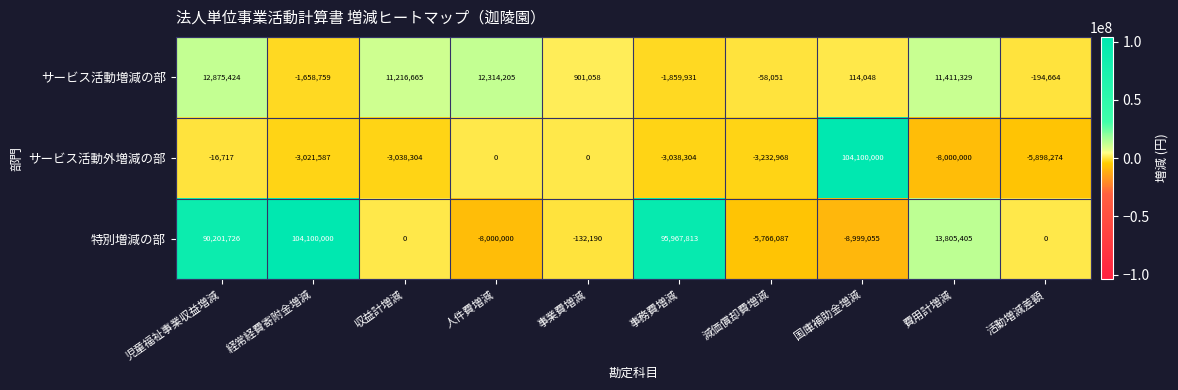

At which label is 特別増減の部 closest to 47550472?

費用計増減